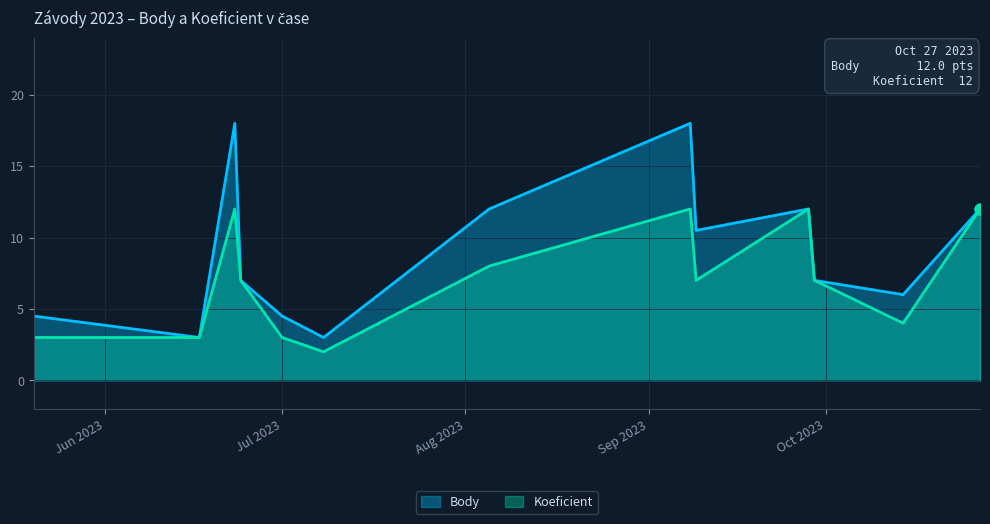

Which series reaches the maximum Y coordinate?

Body